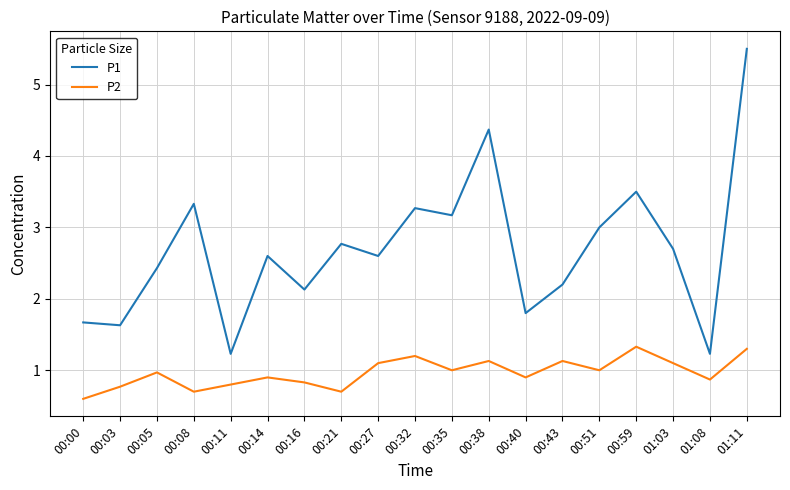

True or false: P2 and P1 cross at least once.

False